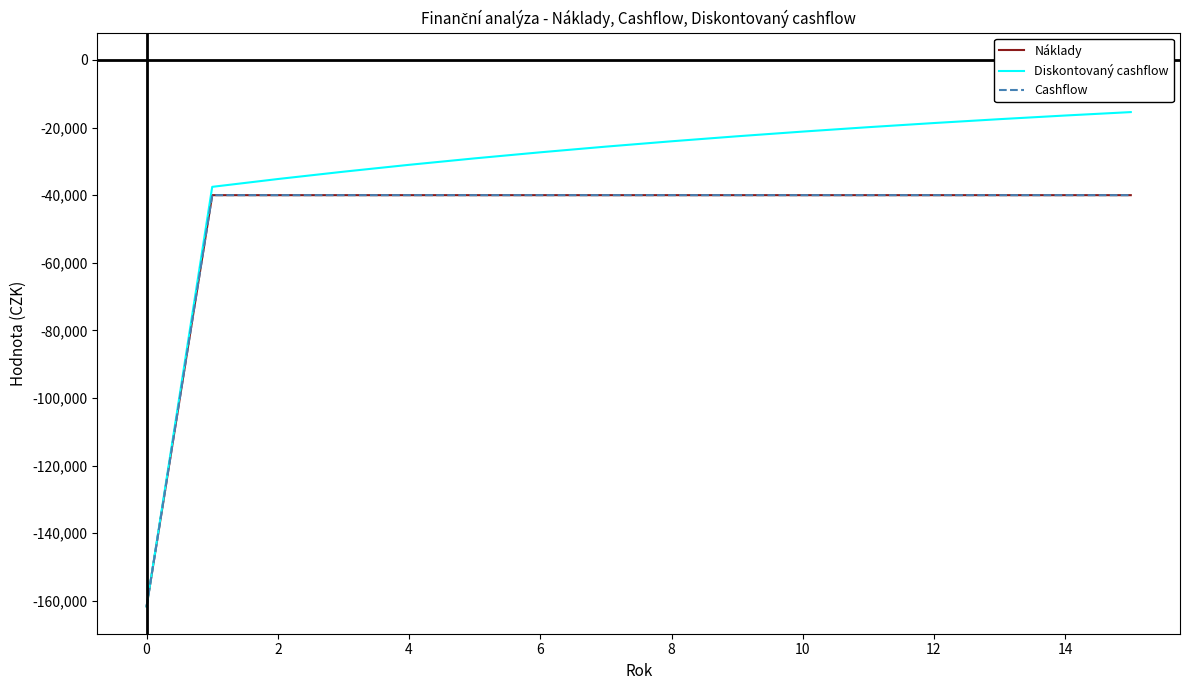

What is the value of the Diskontovaný cashflow point at the 16th from the left?

-15419.9